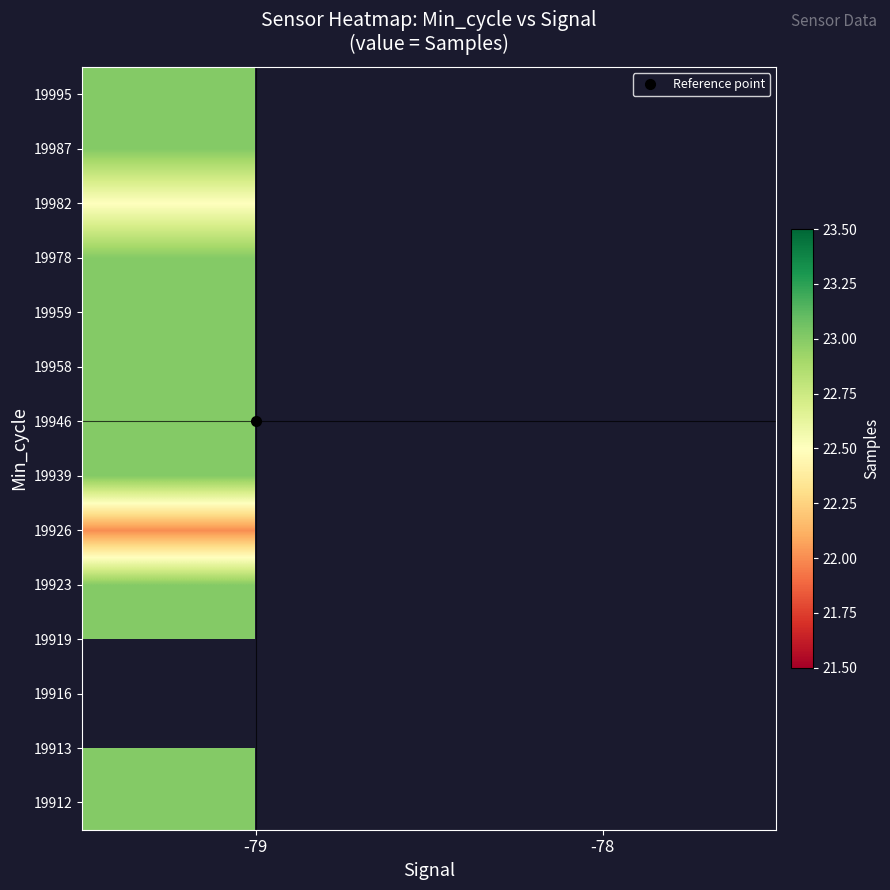

Count the number of categories in the chart.

2